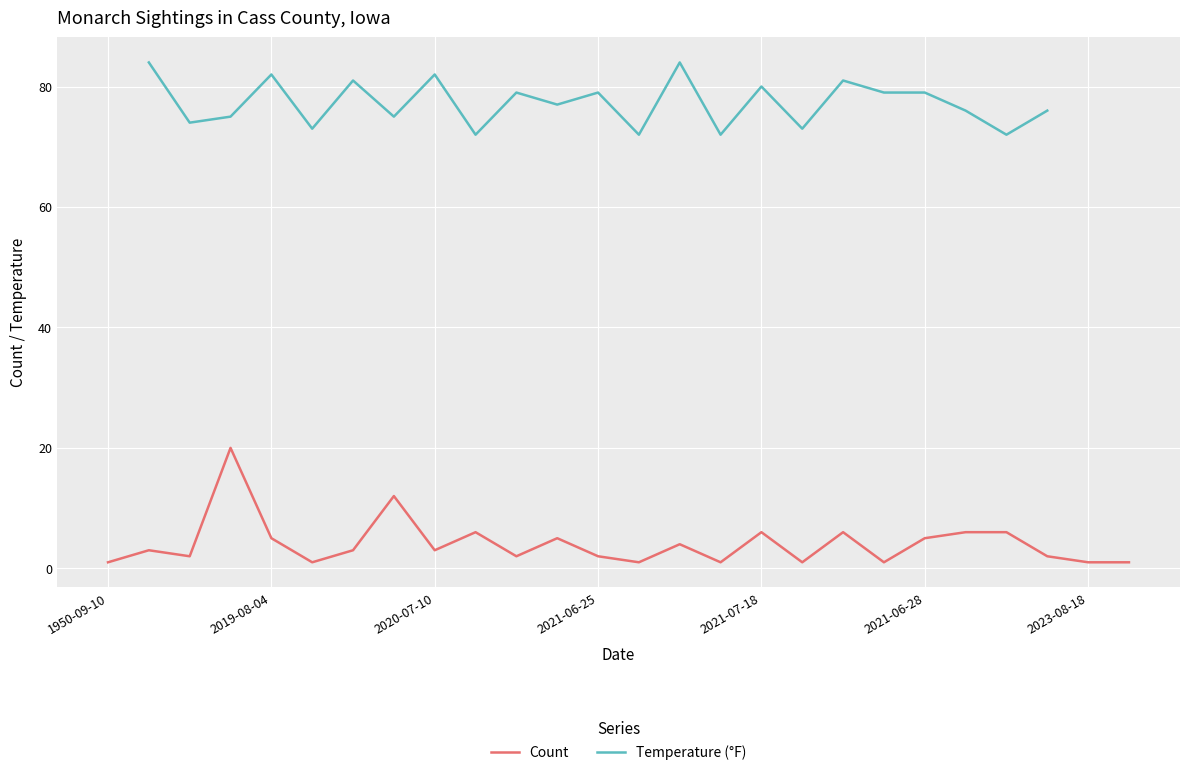

True or false: Count and Temperature (°F) cross at least once.

False